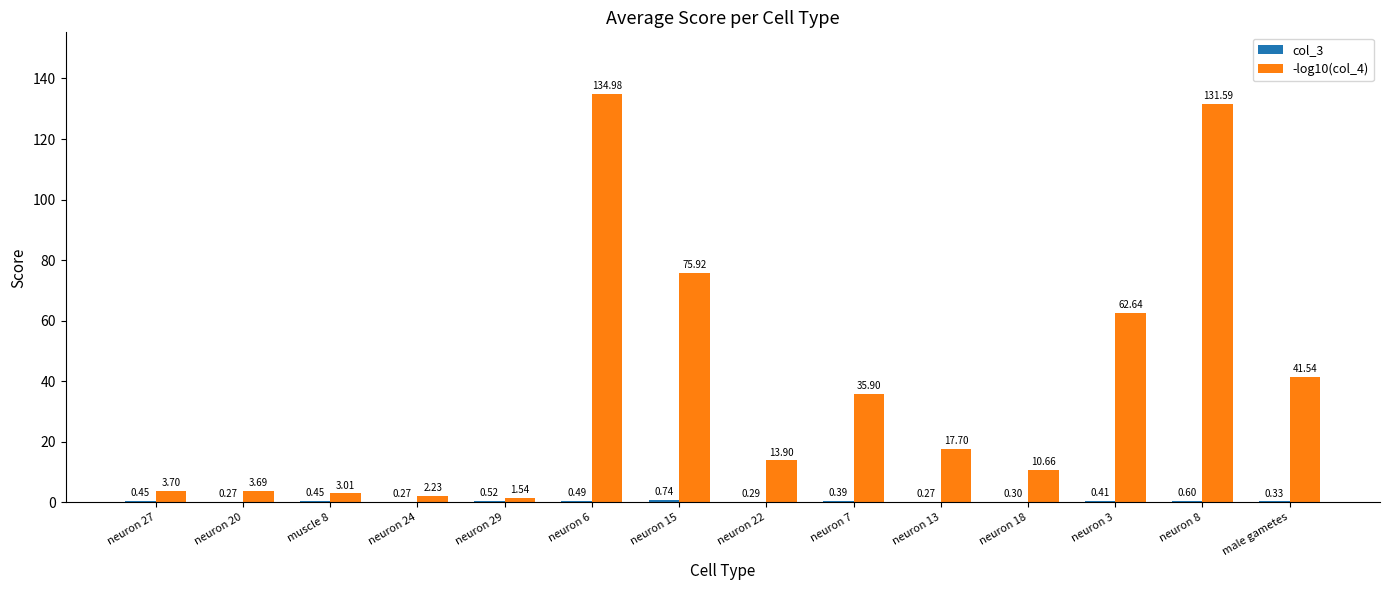

Between neuron 6 and neuron 7, which series saw the biggest shift?

-log10(col_4)